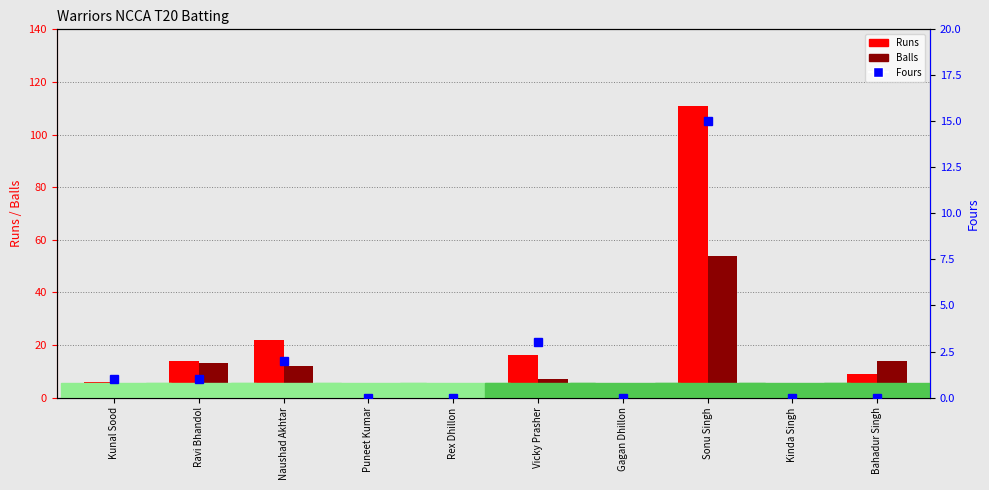

What is the difference between the second highest and minimum values in the Runs series?

22